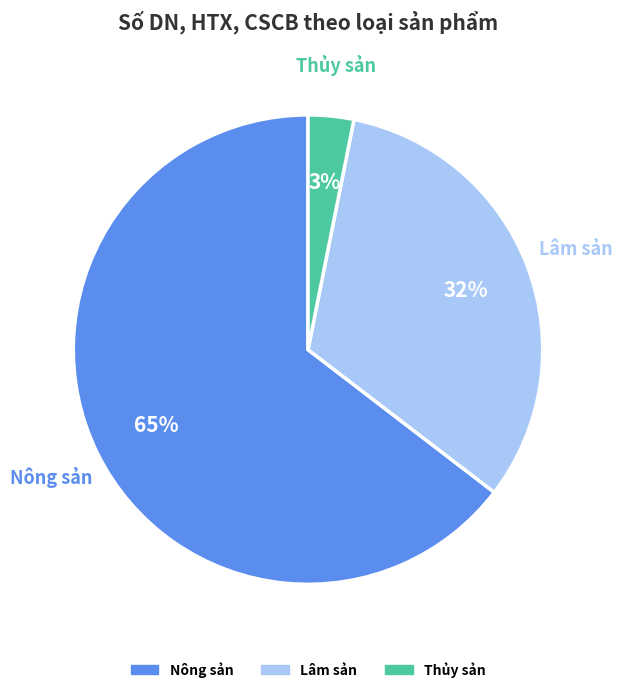

What is the largest slice in the pie chart?

Nông sản